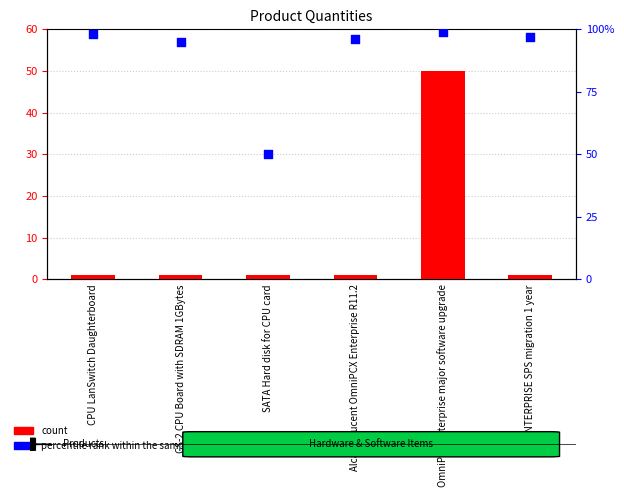

What are all the series names shown in the legend?

count, percentile rank within the sample